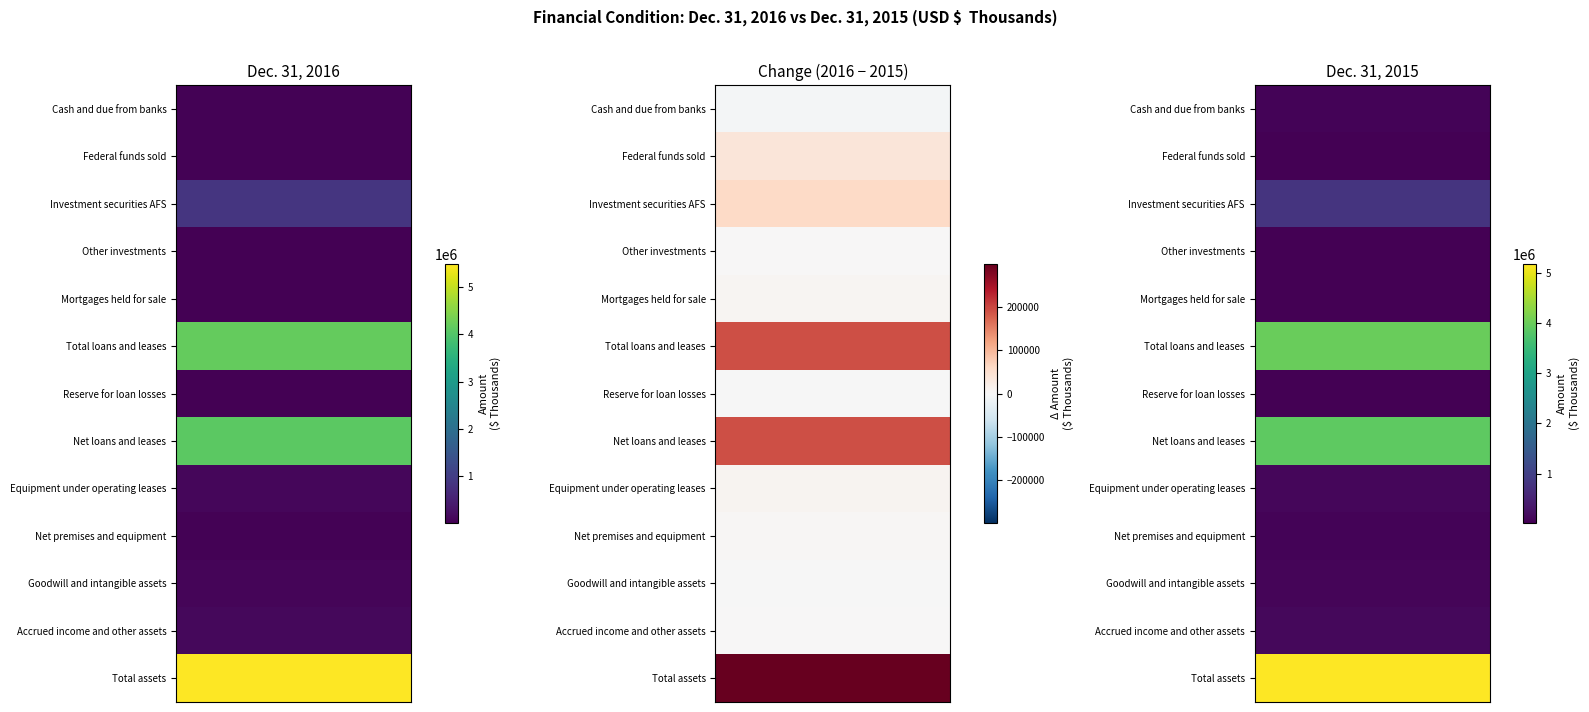

List the series in order of their peak value, highest first.

Total assets, Total loans and leases, Net loans and leases, Investment securities AFS, Accrued income and other assets, Equipment under operating leases, Goodwill and intangible assets, Cash and due from banks, Net premises and equipment, Federal funds sold, Other investments, Mortgages held for sale, Reserve for loan losses